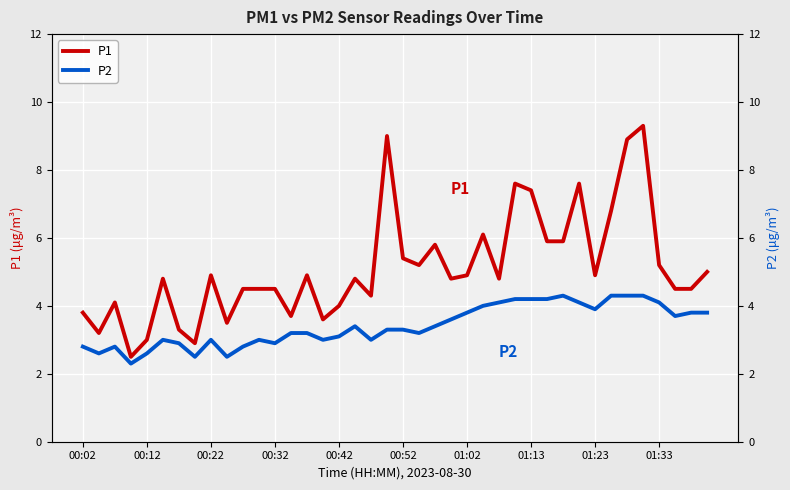

Rank the series at 14 from lowest to highest value.

P2, P1